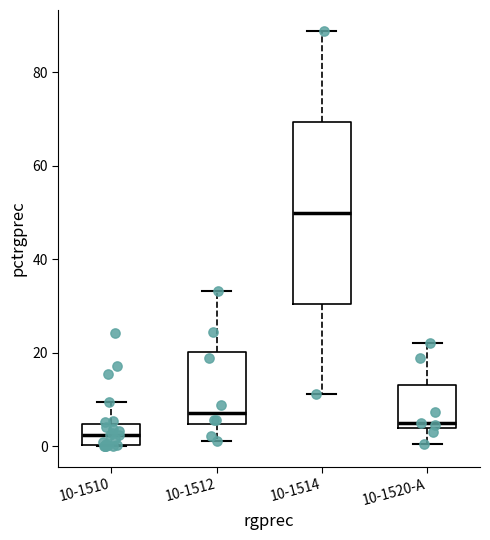

Which box has the highest median line?

10-1514